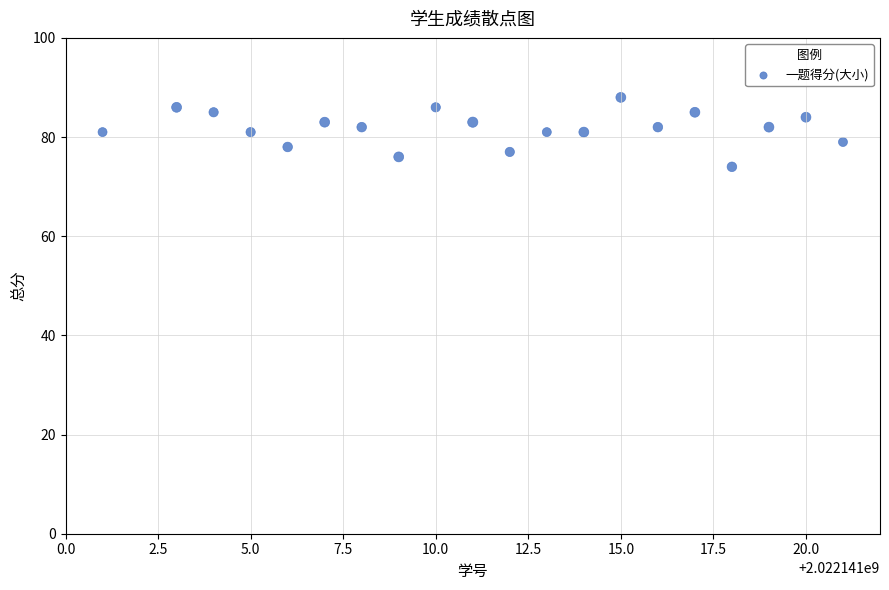

What Y value in the scatter plot is closest to 44?

74